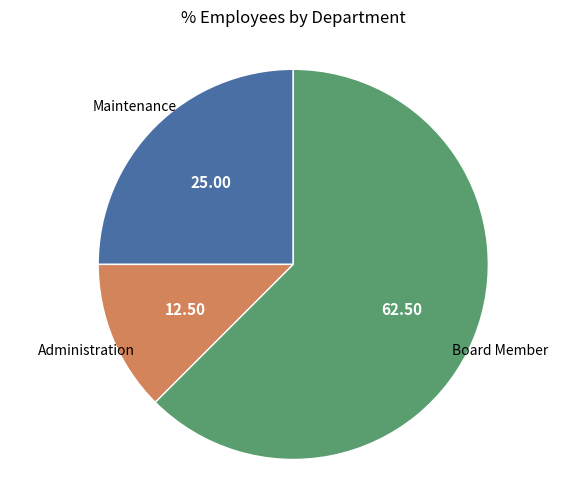

Is there any slice that represents more than half of the pie?

Yes